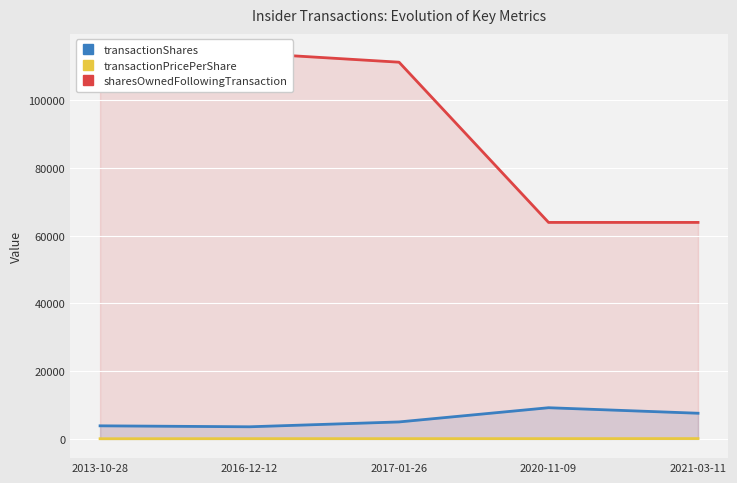

What is the total value across all series at 2013-10-28?

109669.7